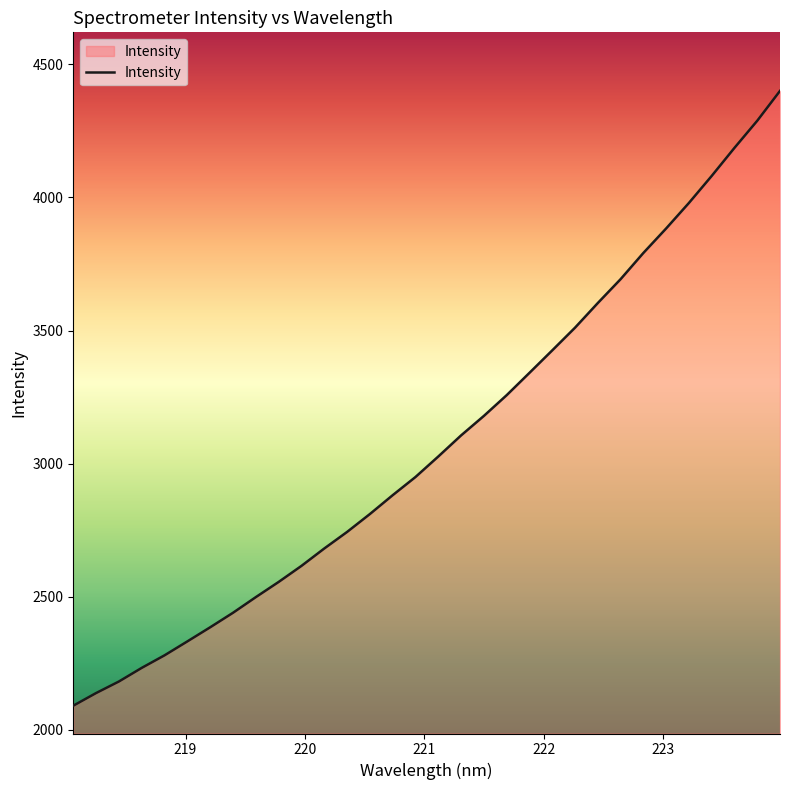

What is the greatest value displayed?

4400.6